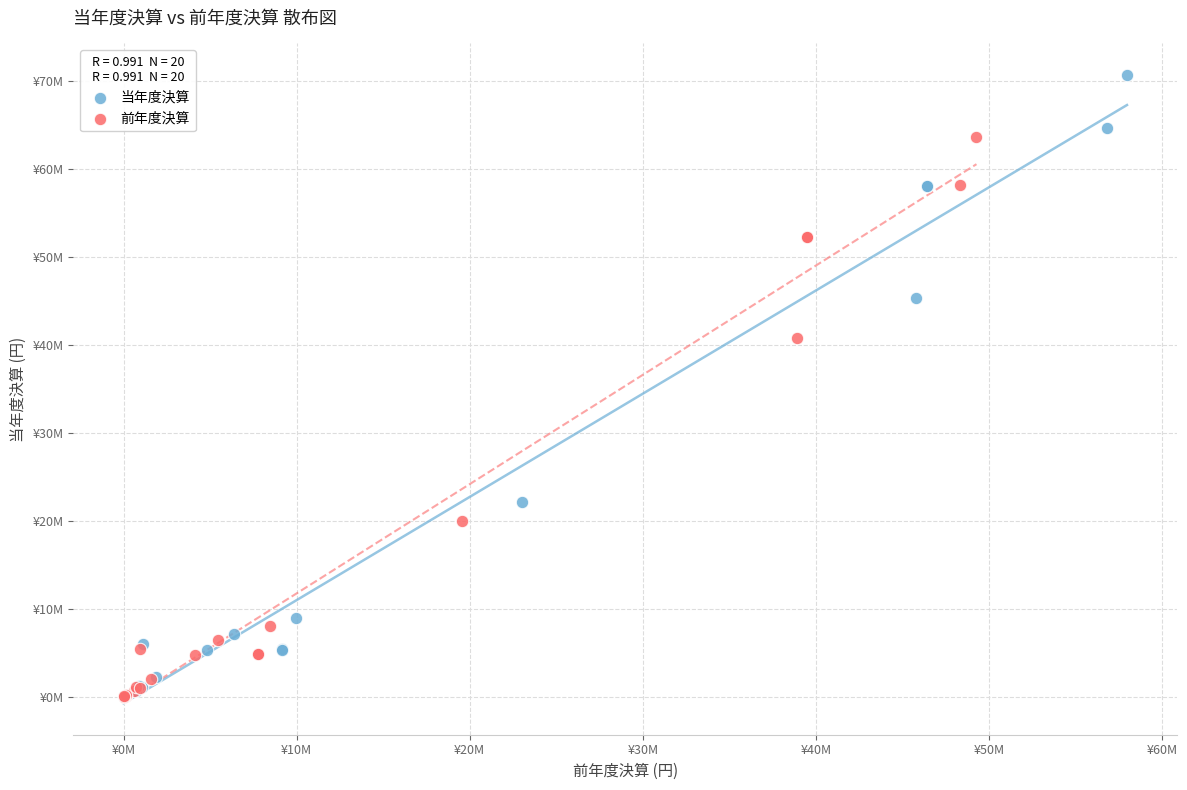

What are all the series names shown in the legend?

当年度決算, 前年度決算